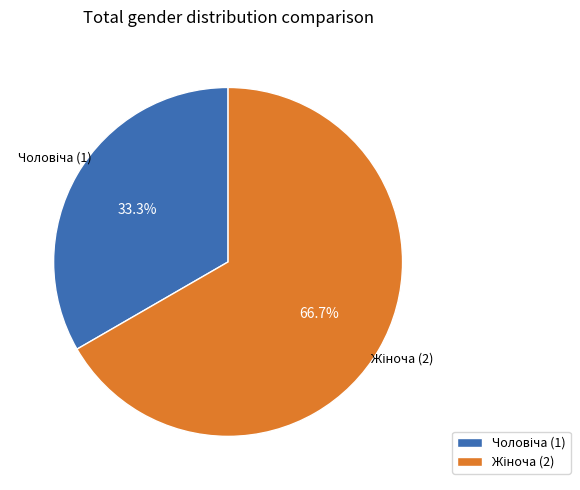

Is there any slice that represents more than half of the pie?

Yes